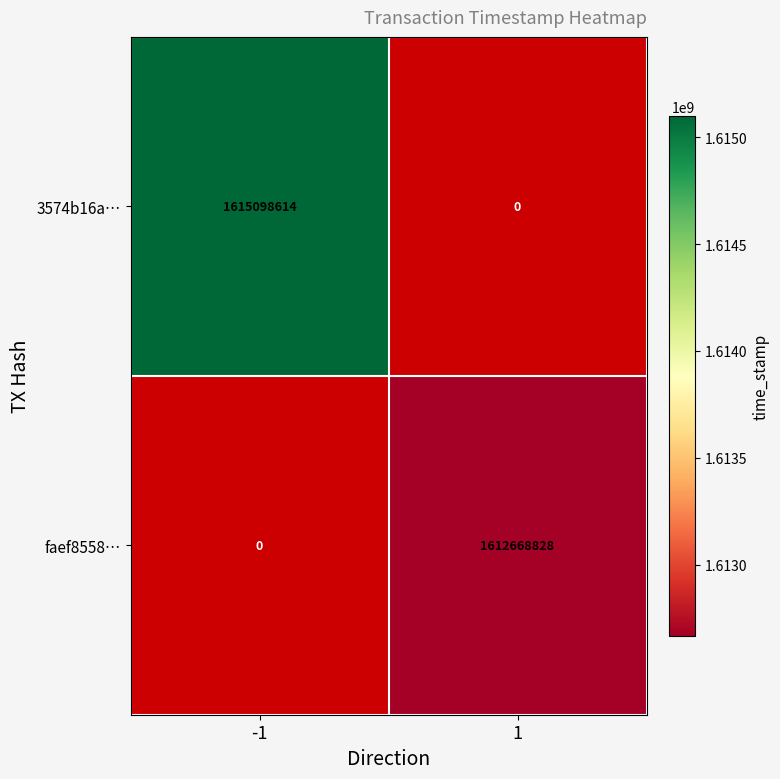

Is it true that faef8558… equals 1612668828 at 1?

True